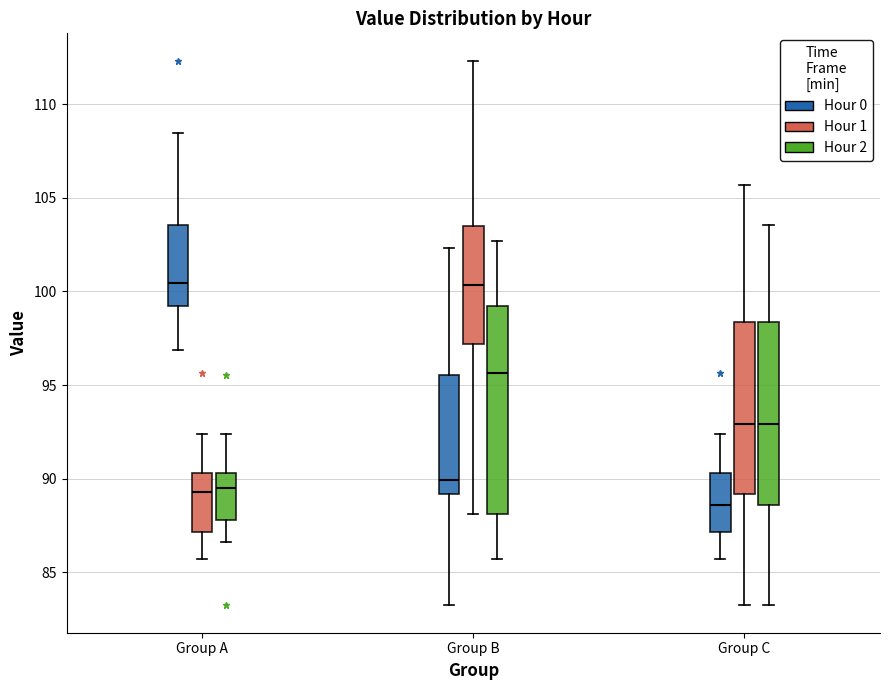

Where does the upper whisker of the box for Group B (Hour 1) end on the y-axis? The values are not printed on the chart, so give them approximately, as read against the axis.

112.5